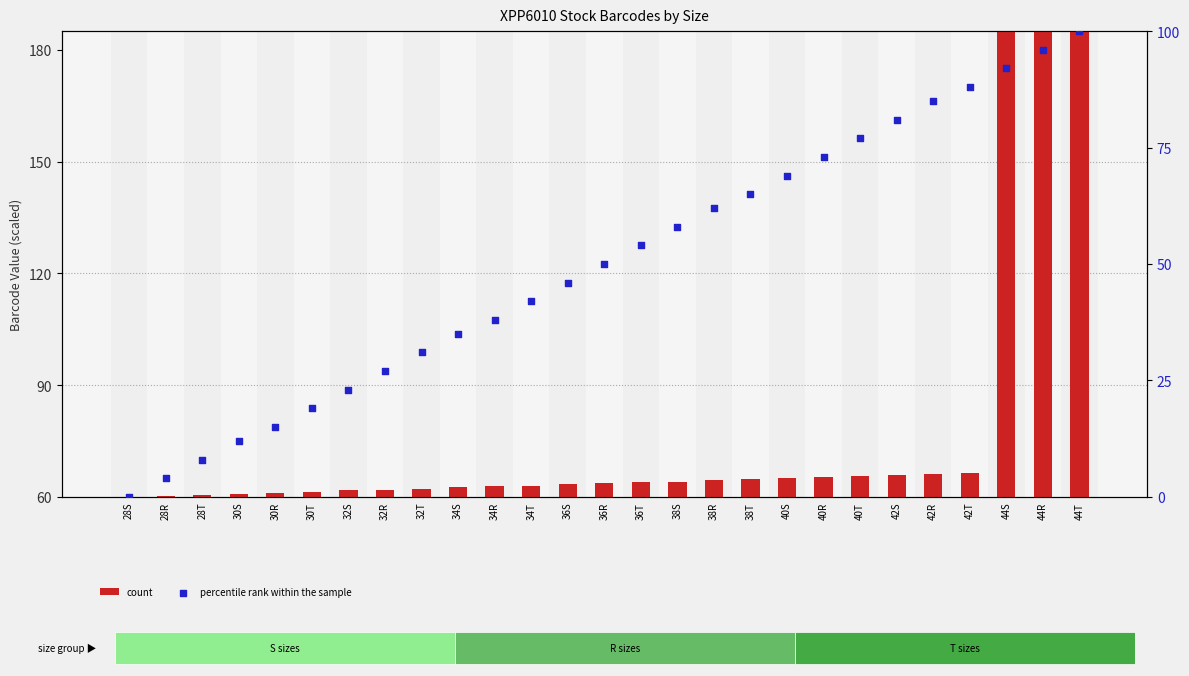

At how many categories does at least one series exceed 60?

26